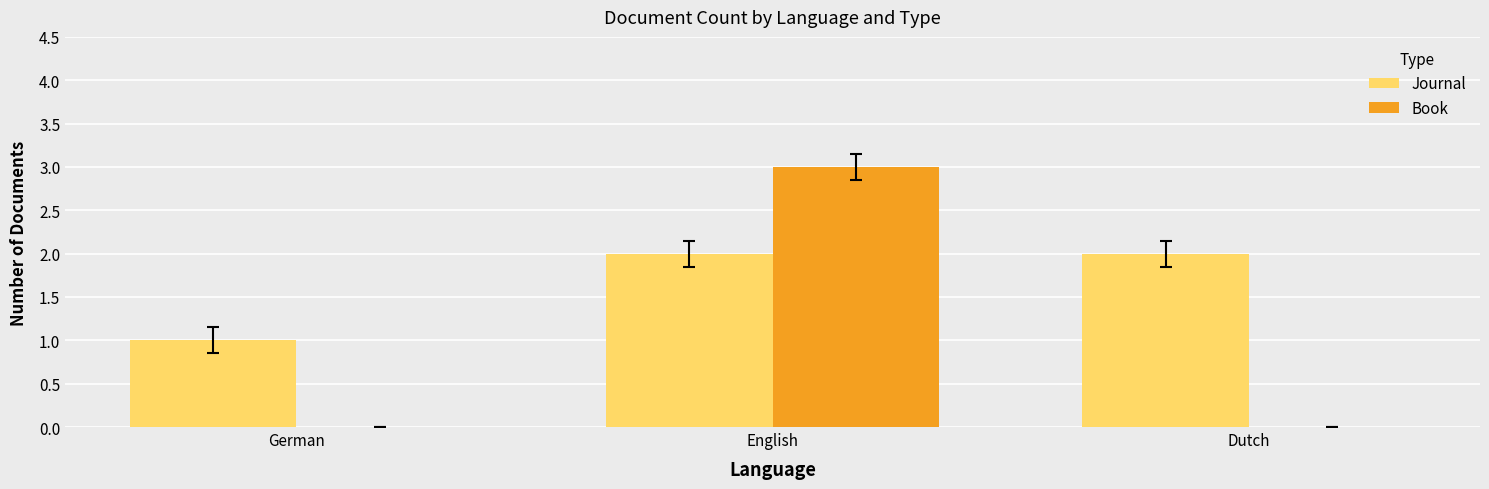

What is the total value across all series at Dutch?

2